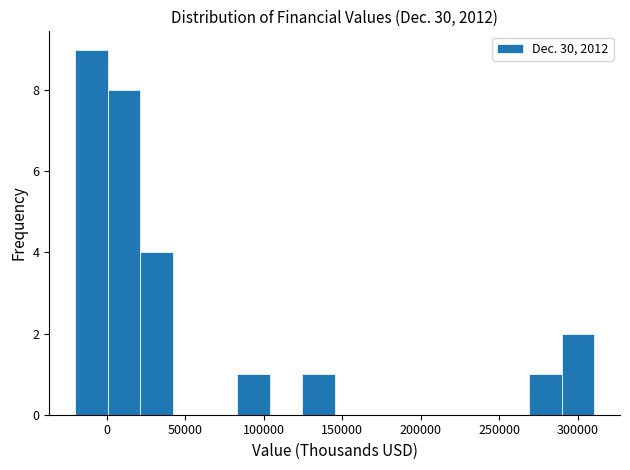

Reading left to right, list every bar in this chart as the range it spans on the x-axis followed by its height. Neither the bar edges nor the heights are printed on the chart, so give them approximately, as read against the axes.

-20000 to 0: 9
0 to 20000: 8
20000 to 40000: 4
40000 to 65000: 0
65000 to 85000: 0
85000 to 105000: 1
105000 to 125000: 0
125000 to 145000: 1
145000 to 165000: 0
165000 to 185000: 0
185000 to 205000: 0
205000 to 230000: 0
230000 to 250000: 0
250000 to 270000: 0
270000 to 290000: 1
290000 to 310000: 2